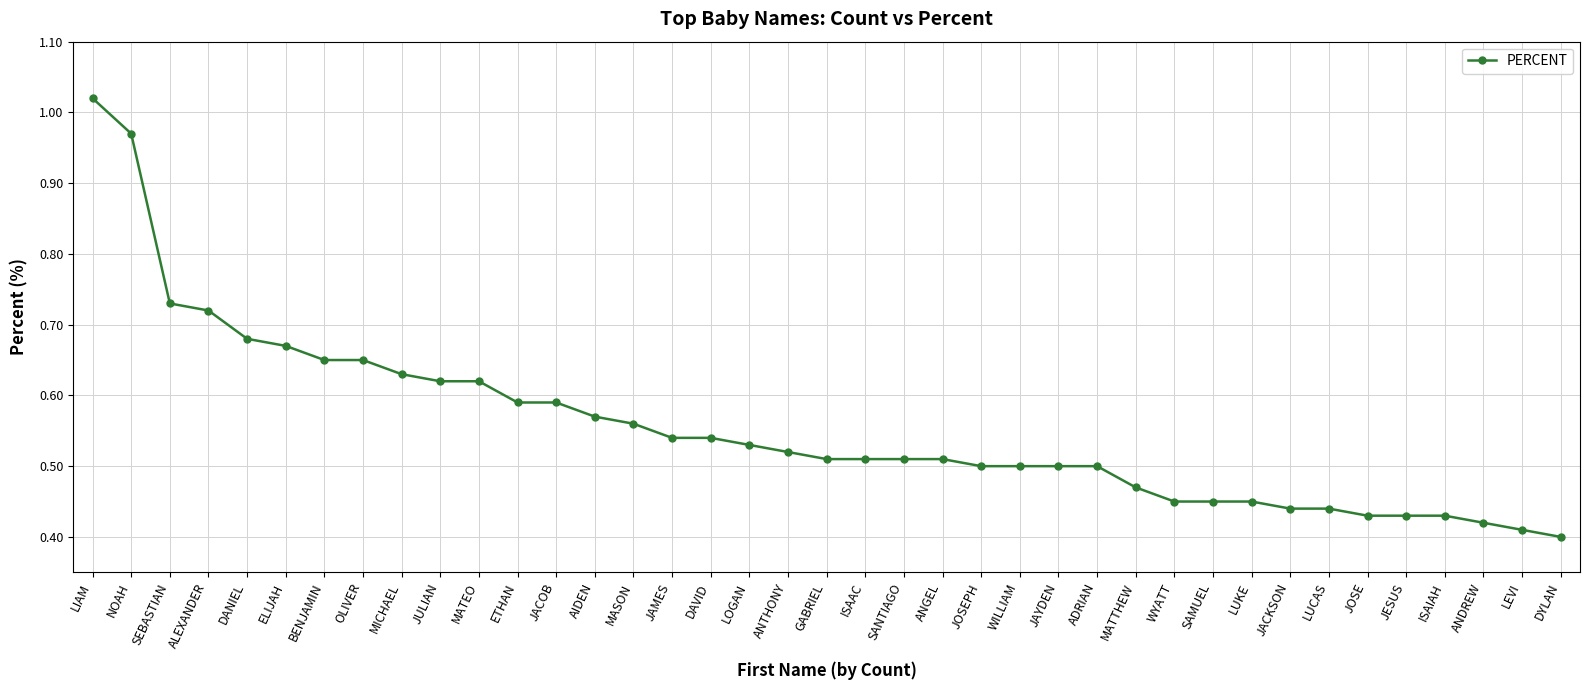

At which category does the chart reach its minimum across all series?

DYLAN